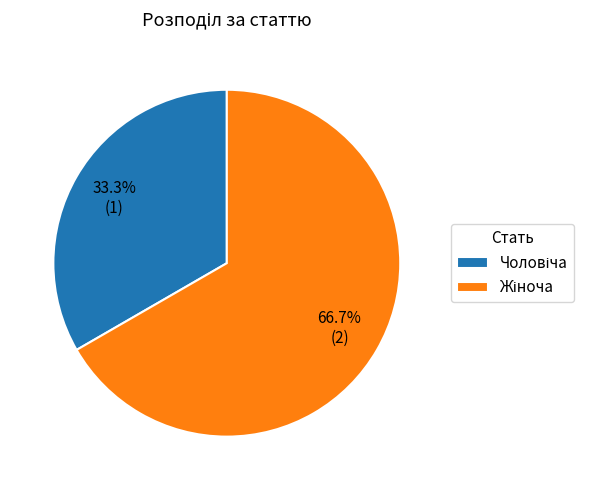

Does any single category account for the majority?

Yes